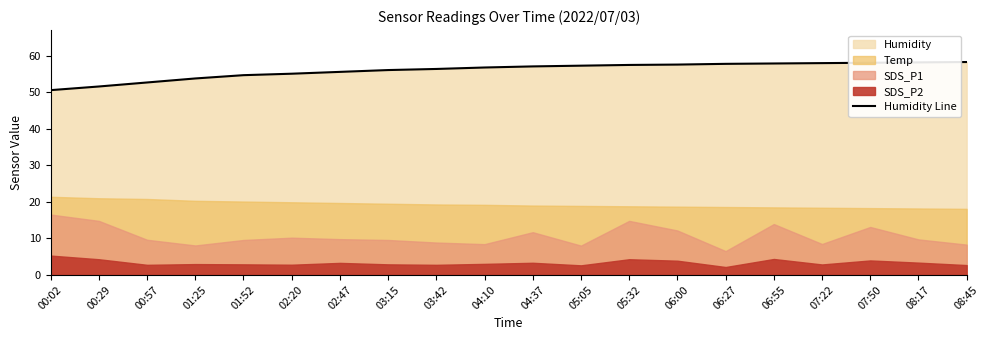

True or false: the data shows 80.7 at 07:22.

False